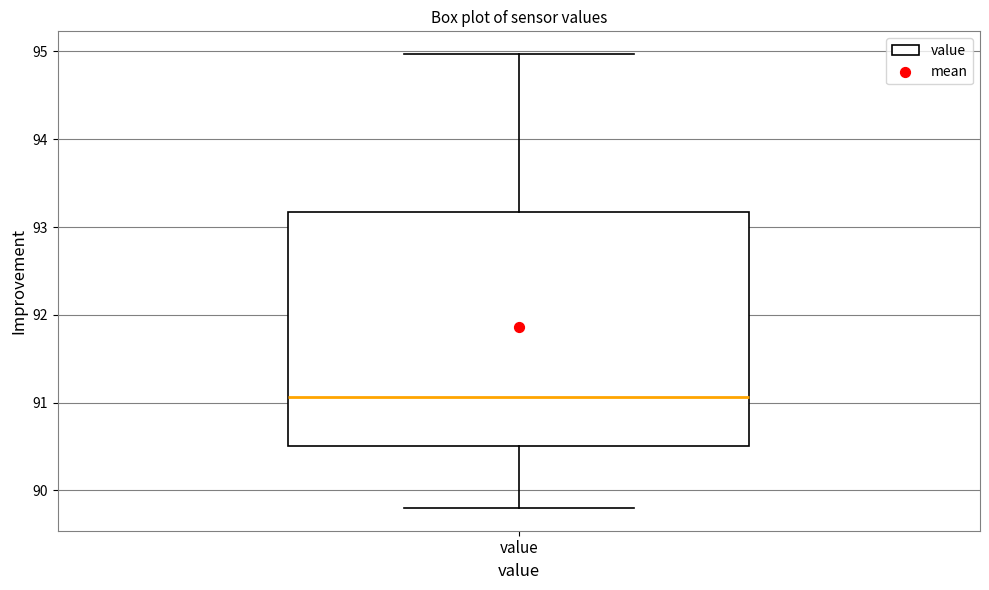

Read this box plot against the y-axis: the position of the median line, the range covered by the box, and the ends of both whiskers. The values are not printed on the chart, so give them approximately, as read against the axis.

median 91.1, box 90.5 to 93.2, whiskers 89.8 to 95.0